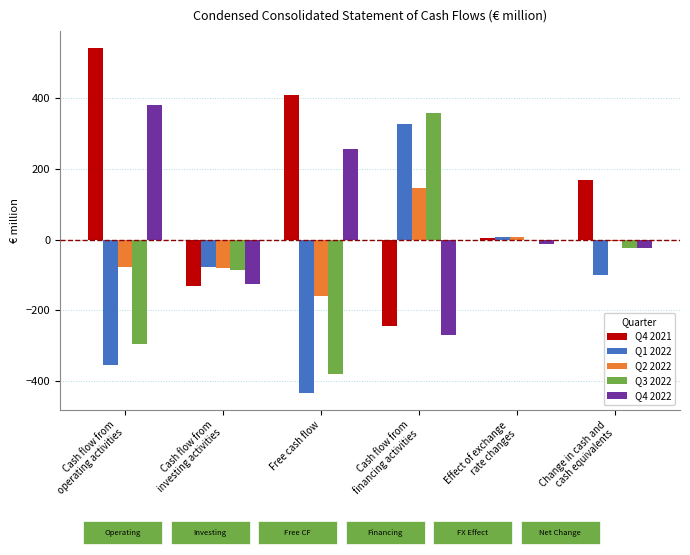

How many groups of bars are there?

6